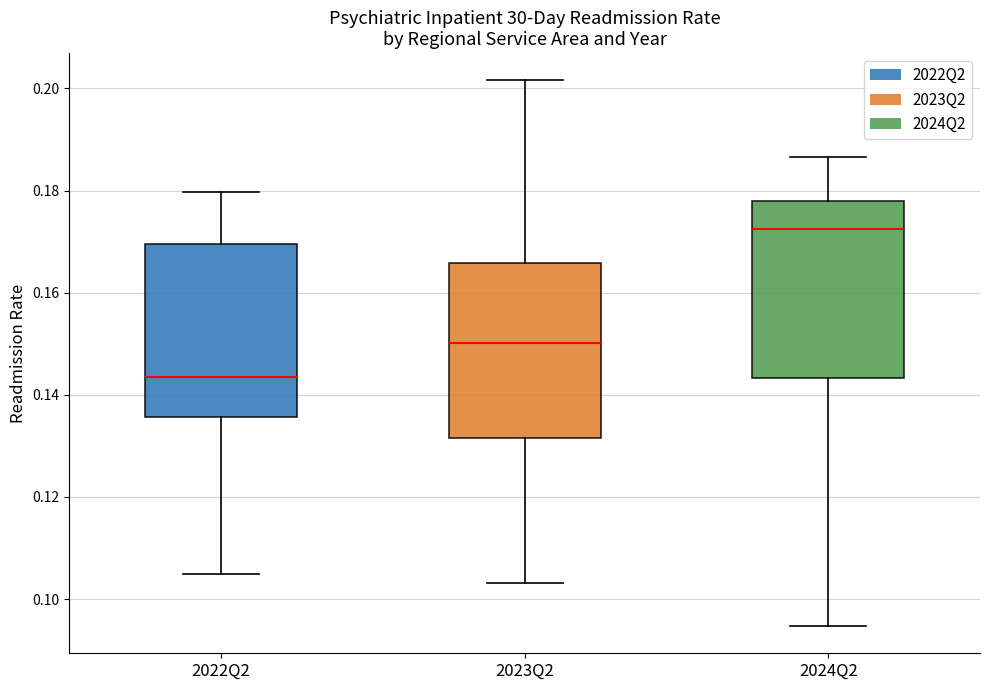

Which box's median line is the lowest?

2022Q2